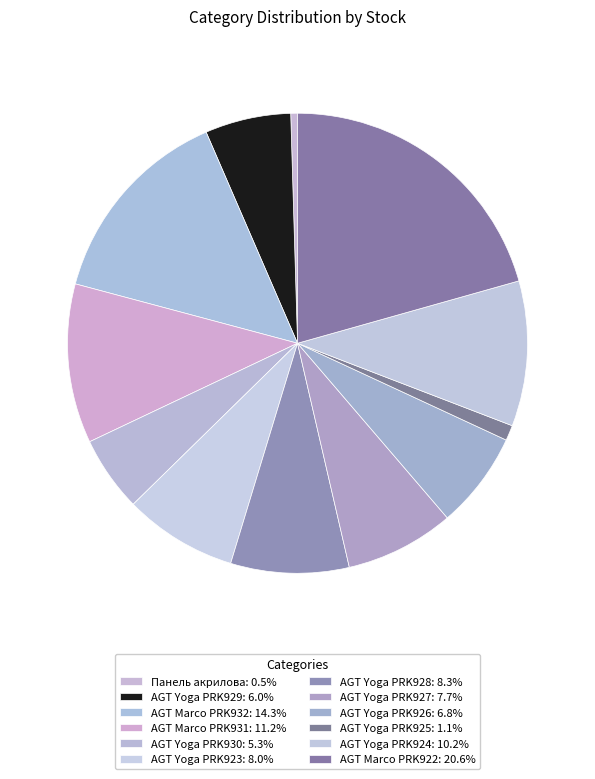

How much of the chart is everything except AGT Yoga PRK923?

92.0%